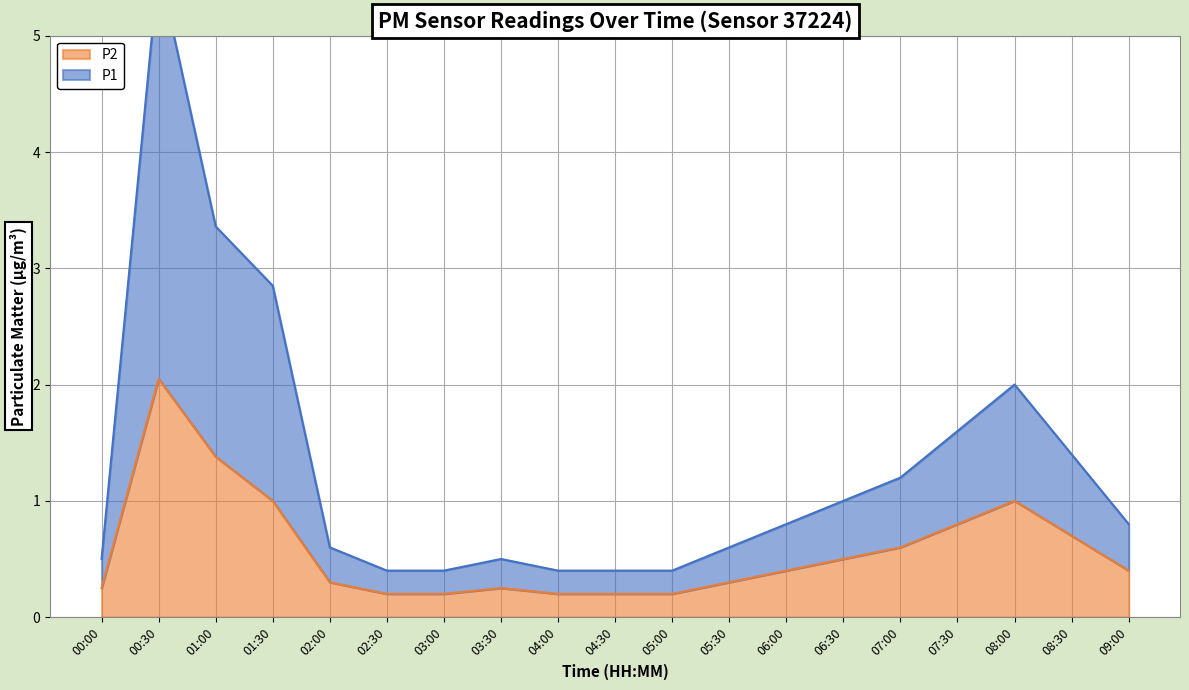

What is the difference between the maximum and minimum values in the P1 series?

5.2